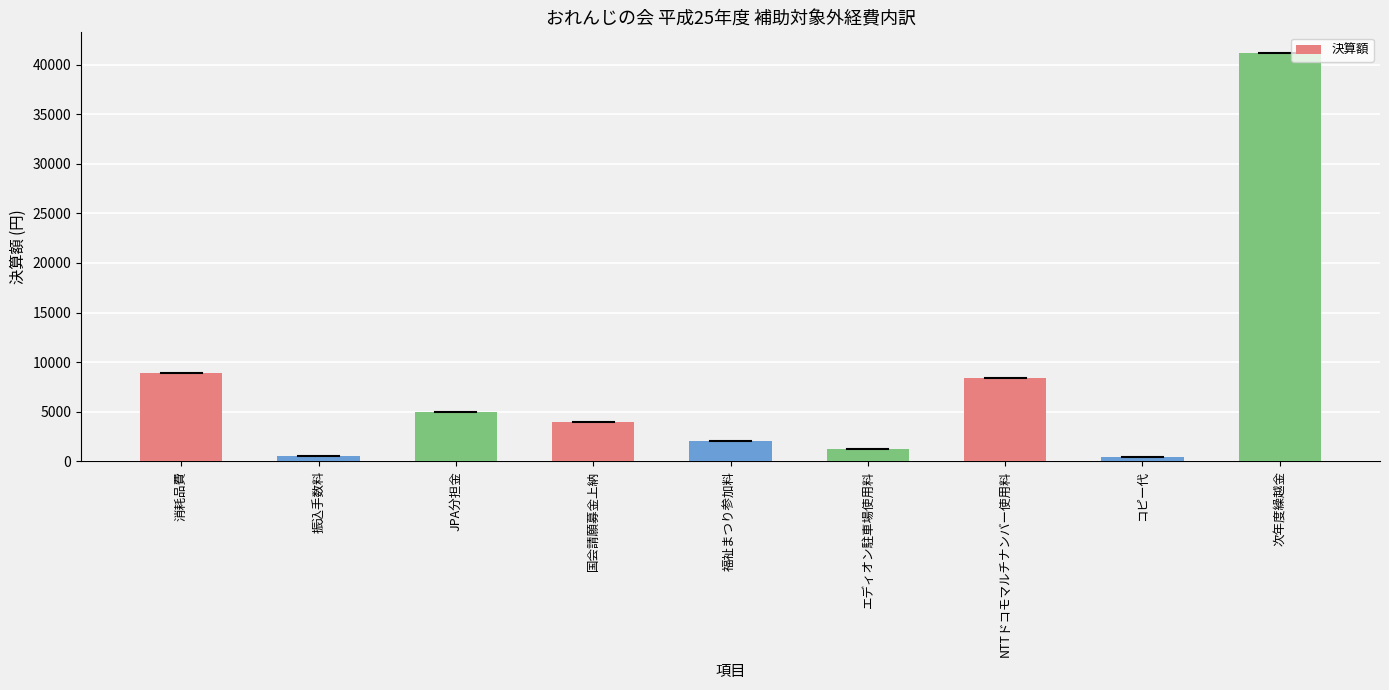

Between 福祉まつり参加料 and 消耗品費, which is larger?

消耗品費